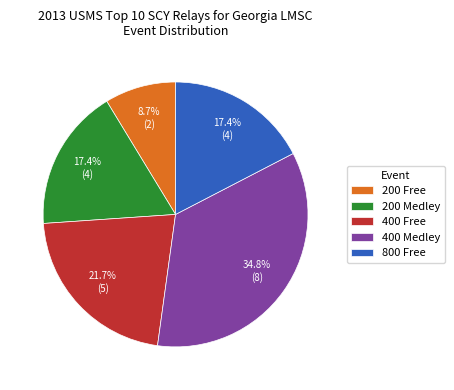

The 400 Free slice represents 22% of the pie. True or false?

True